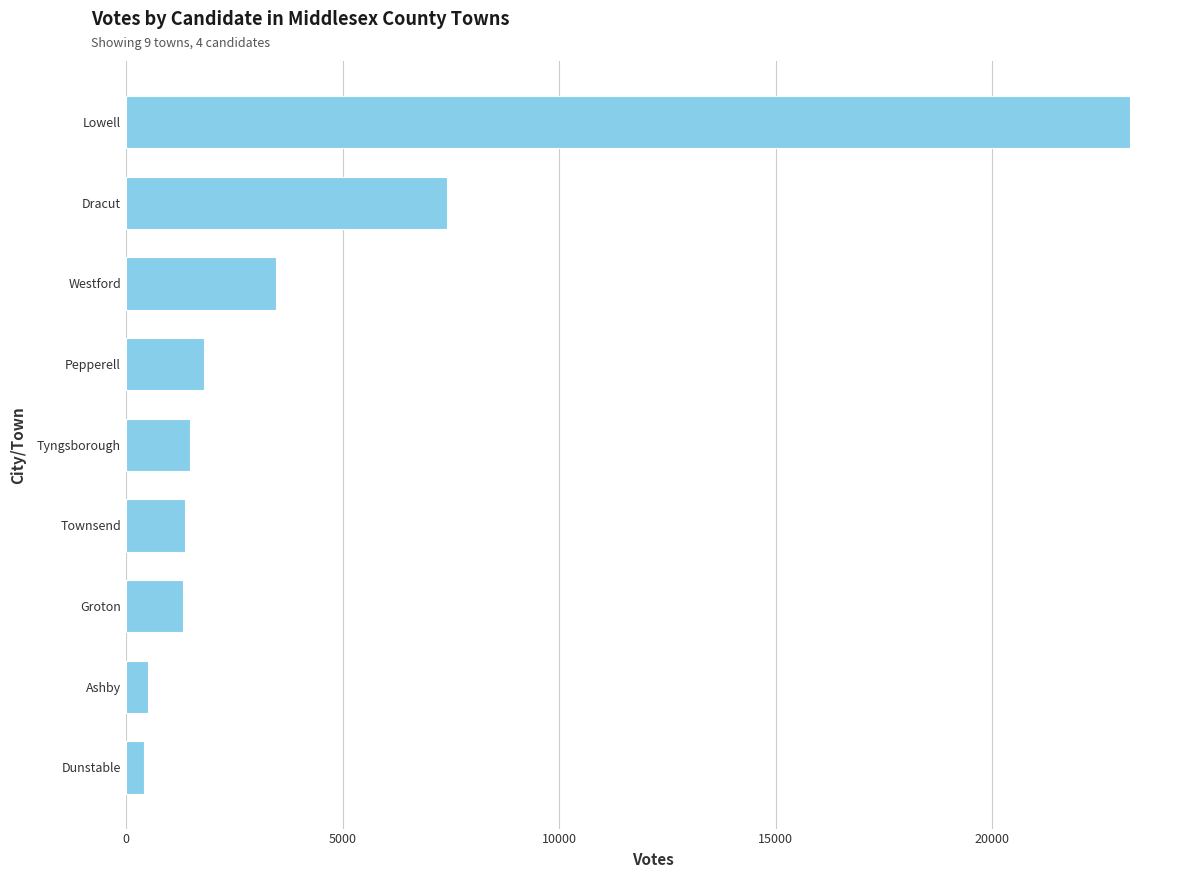

True or false: the data shows 23175 at Lowell.

True